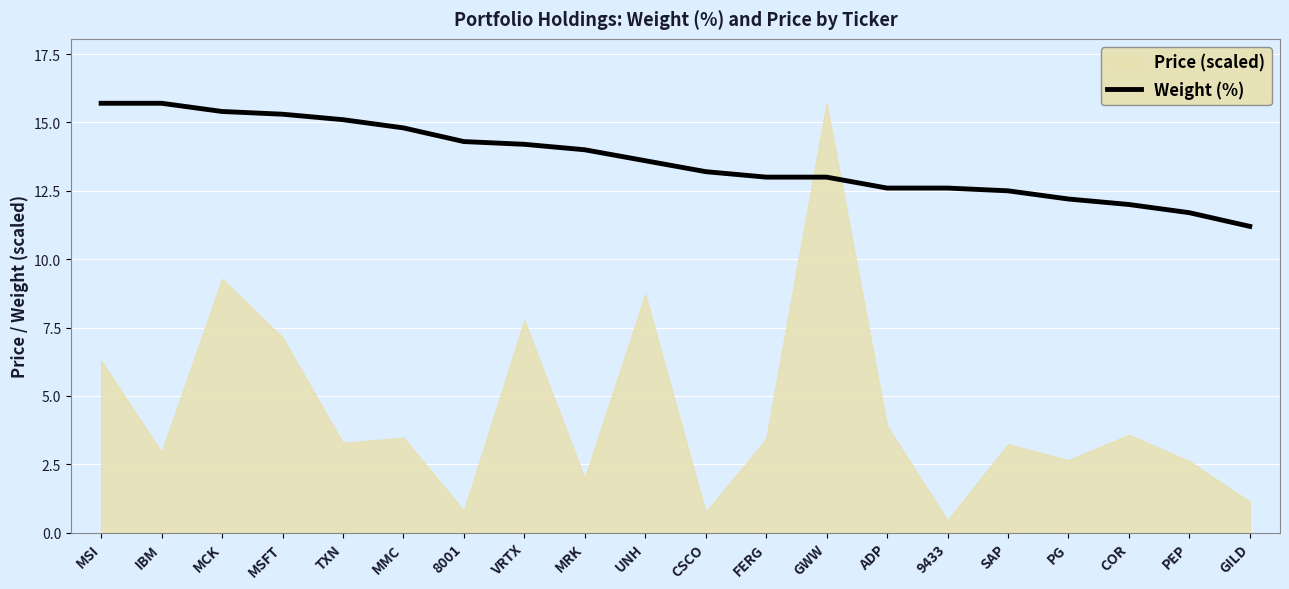

How many lines are shown in the chart?

1